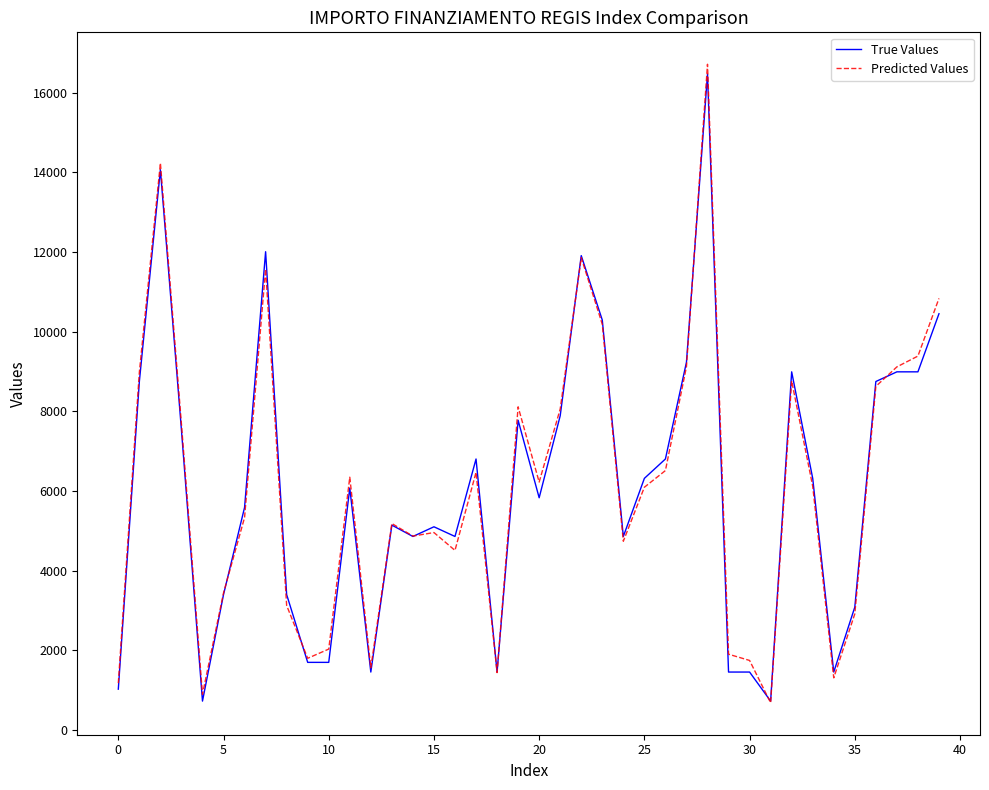

What is the lowest value of the Predicted Values series?

686.5